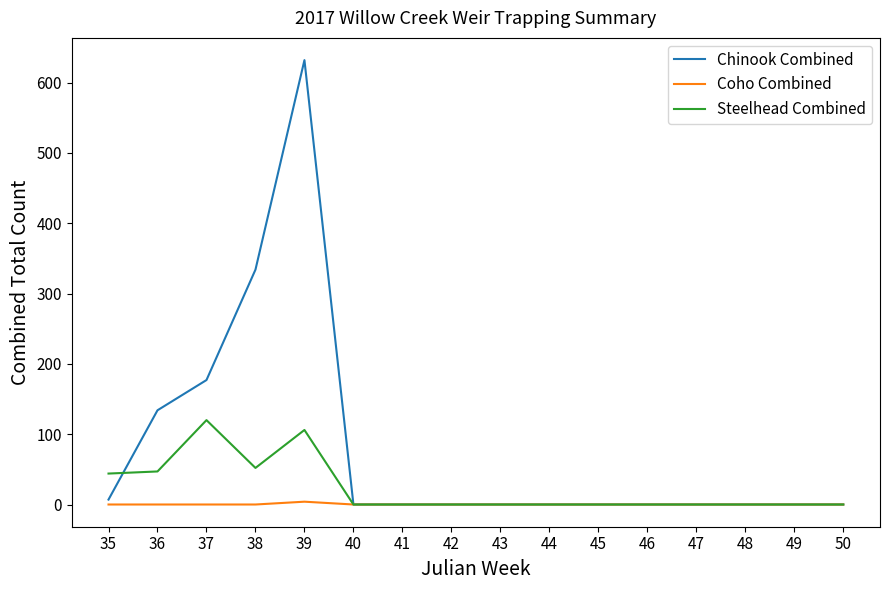

Which series has the largest range (max minus min)?

Chinook Combined